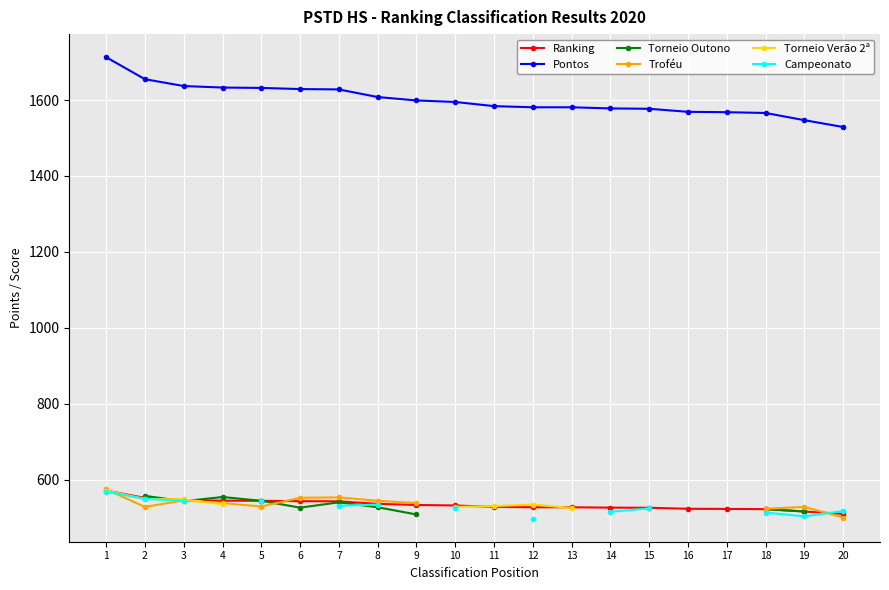

Is this an area chart (filled region under the line)?

No